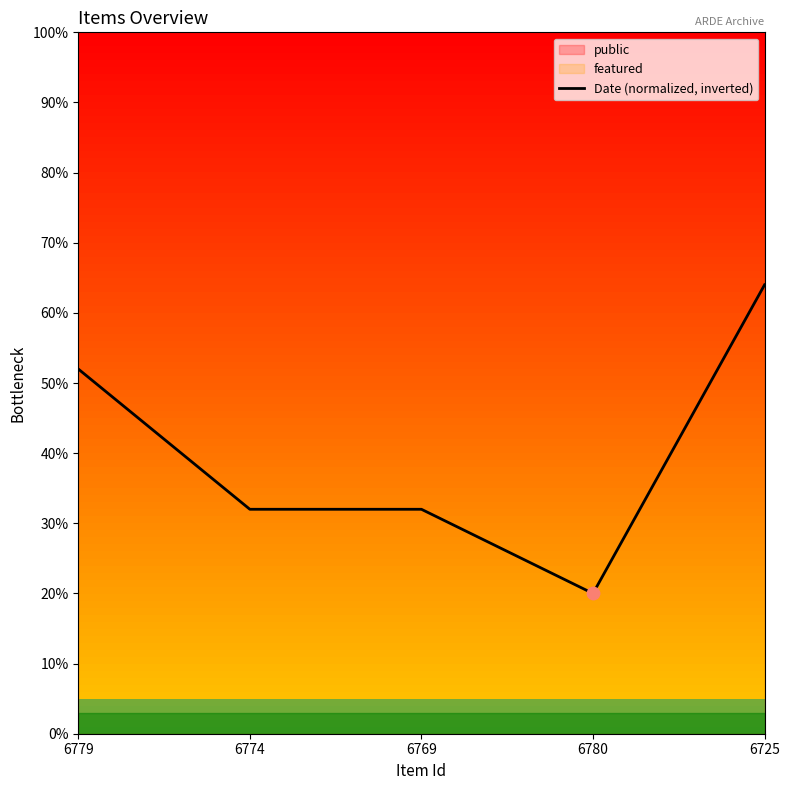

What is the change in value from 6779 to 6769?

-0.2